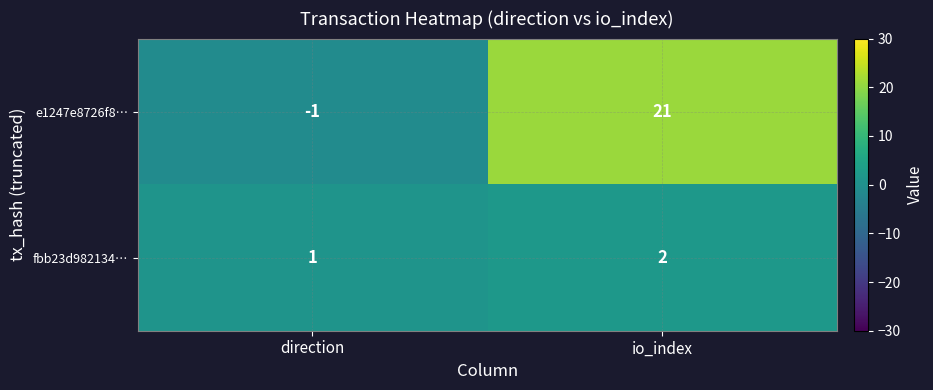

List the series in order of their peak value, lowest first.

fbb23d982134…, e1247e8726f8…